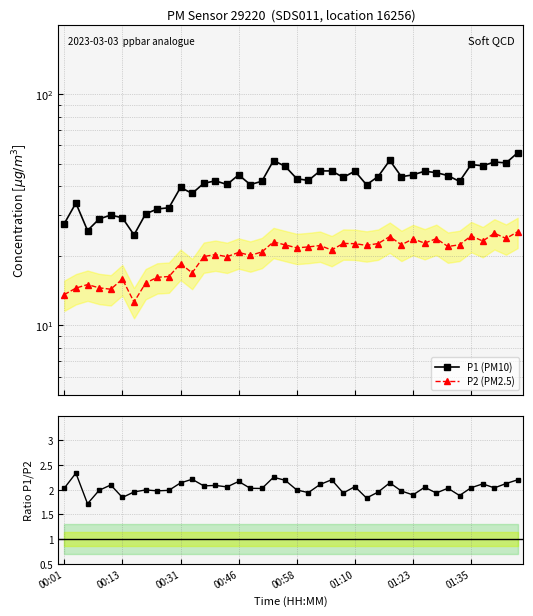

True or false: P1 / P2 has more than 1 interior local peaks.

True